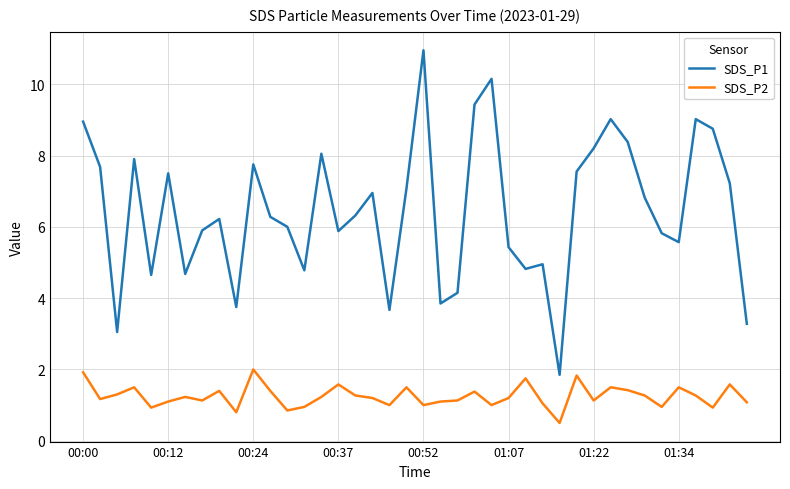

At how many categories does at least one series exceed 10?

2